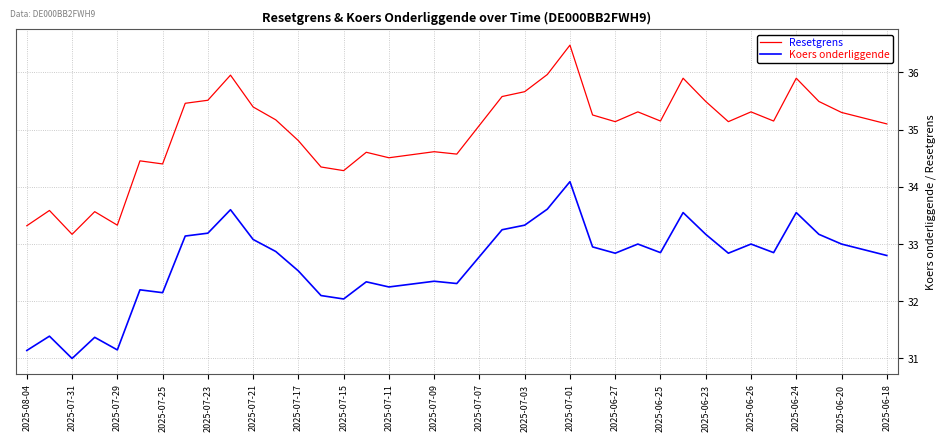

How many lines are shown in the chart?

2